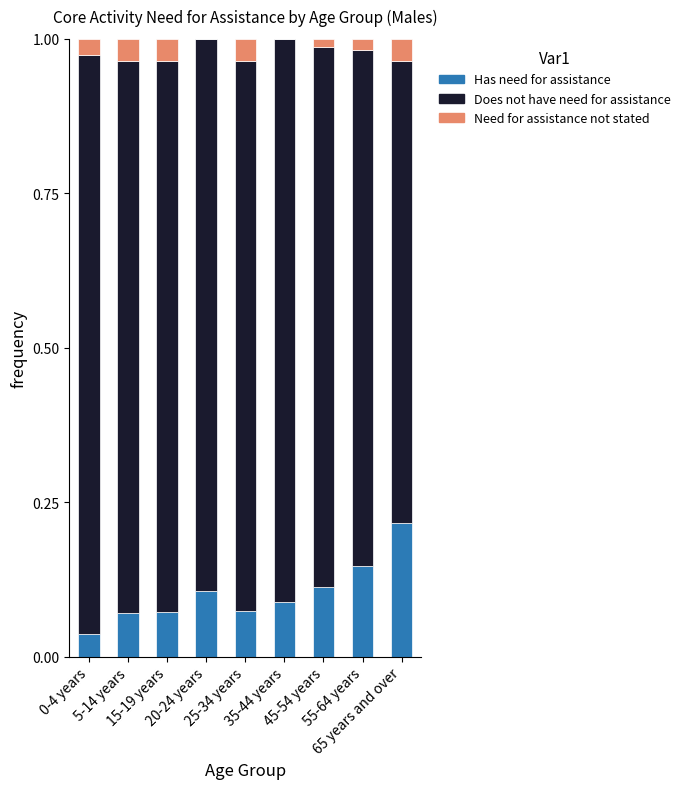

What is the label of the 5th bar from the left?

25-34 years